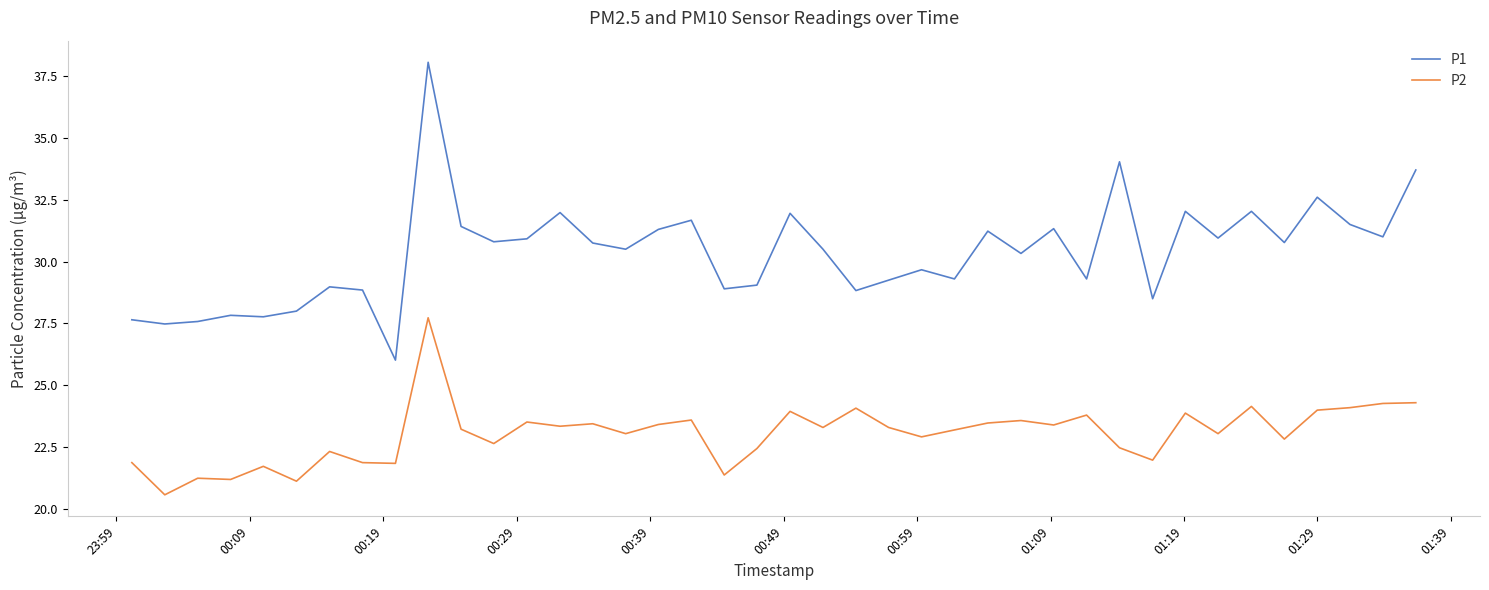

True or false: P1 and P2 cross at least once.

False